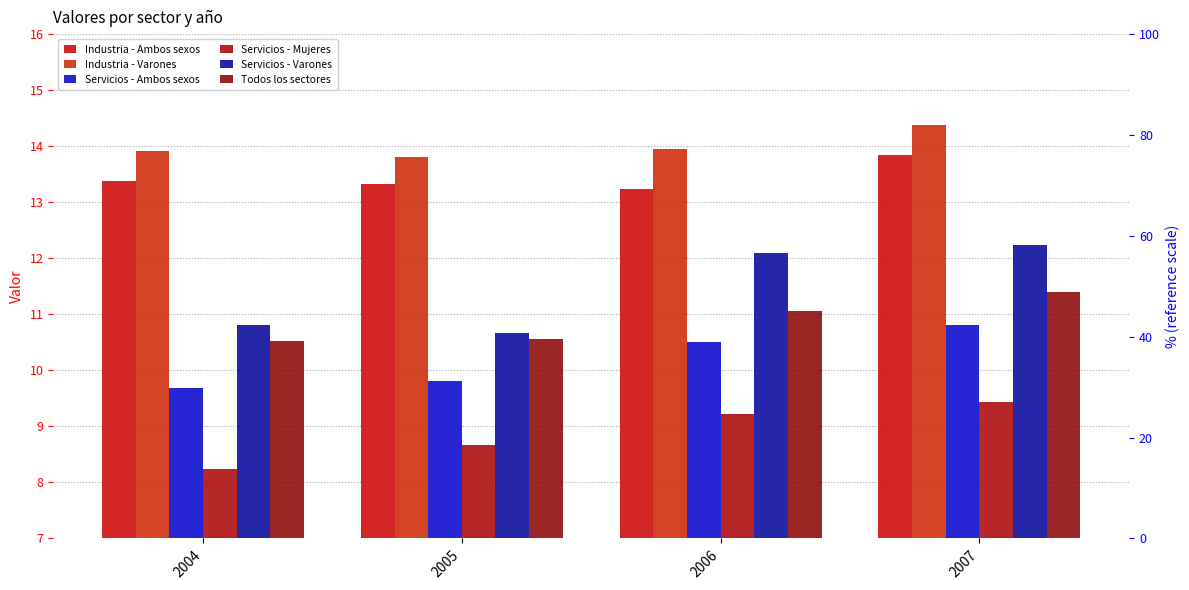

What is the maximum value shown in the chart?

14.4